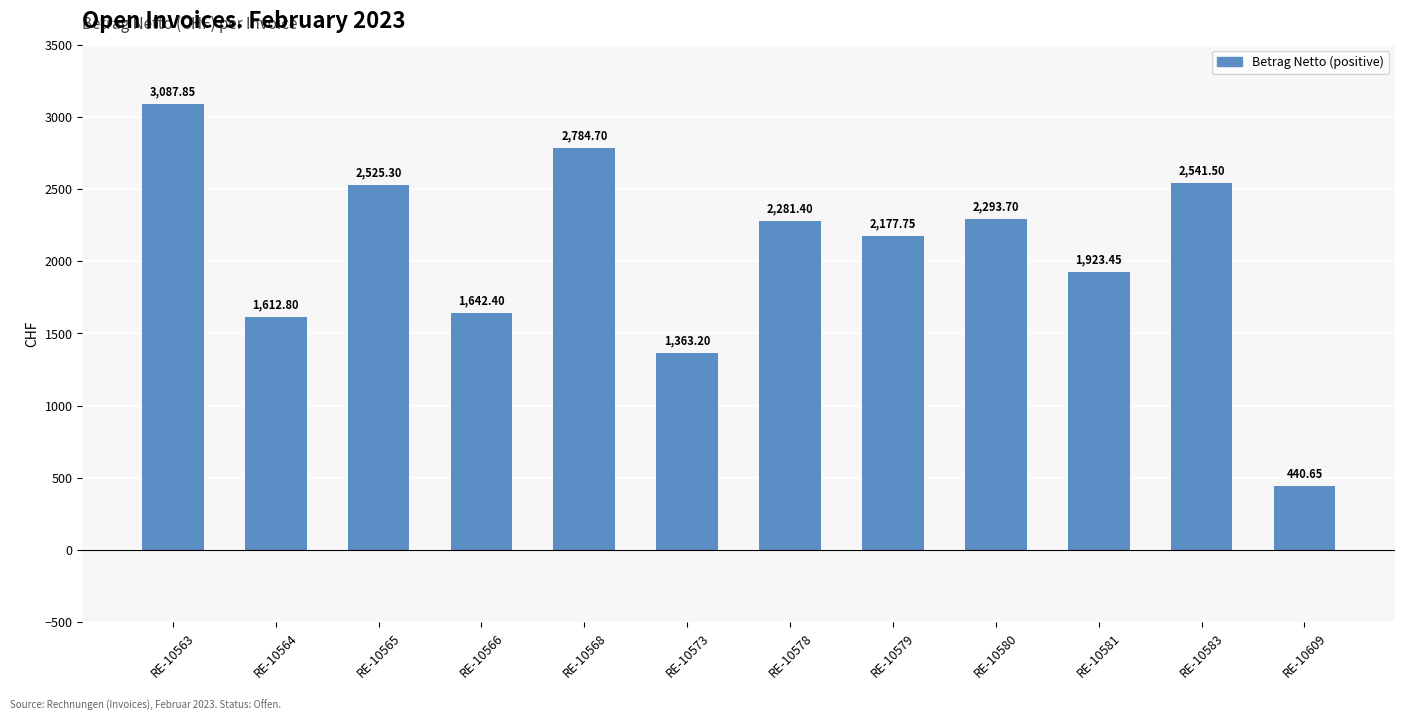

What is the average value?

2056.2